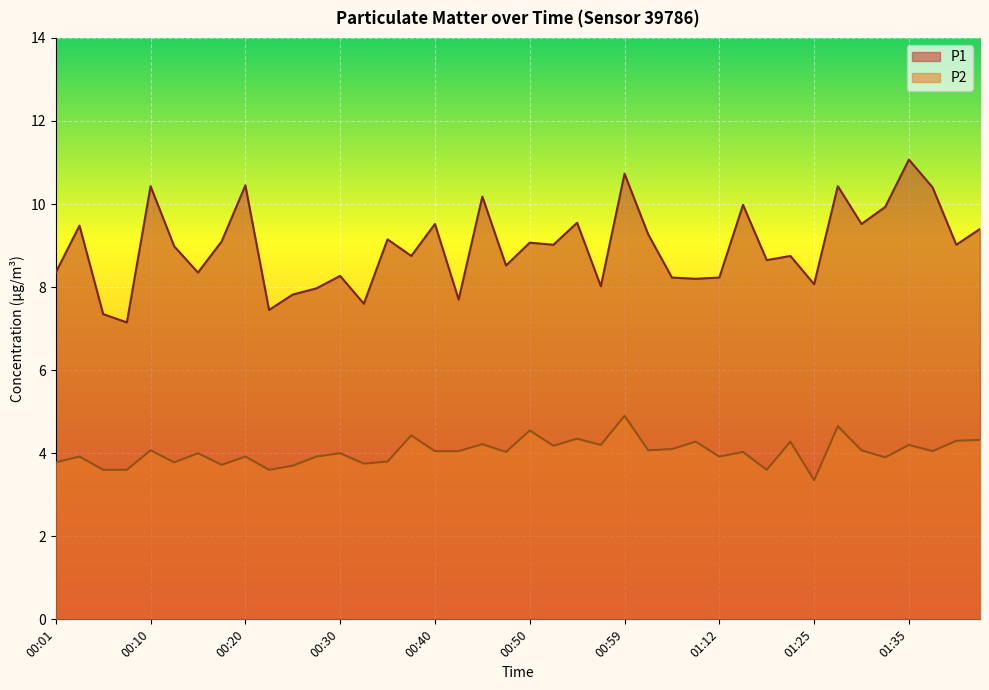

Reading left to right, transcribe all the data shown in this chart.

P1: 8.3	9.5	7.3	7.2	10.4	9.0	8.3	9.1	10.4	7.5	7.8	8.0	8.3	7.6	9.2	8.8	9.5	7.7	10.2	8.5	9.1	9.0	9.6	8.0	10.7	9.3	8.2	8.2	8.2	10.0	8.7	8.8	8.1	10.4	9.5	9.9	11.1	10.4	9.0	9.4
P2: 3.8	3.9	3.6	3.6	4.1	3.8	4.0	3.7	3.9	3.6	3.7	3.9	4.0	3.8	3.8	4.4	4.0	4.0	4.2	4.0	4.5	4.2	4.3	4.2	4.9	4.1	4.1	4.3	3.9	4.0	3.6	4.3	3.4	4.7	4.1	3.9	4.2	4.0	4.3	4.3